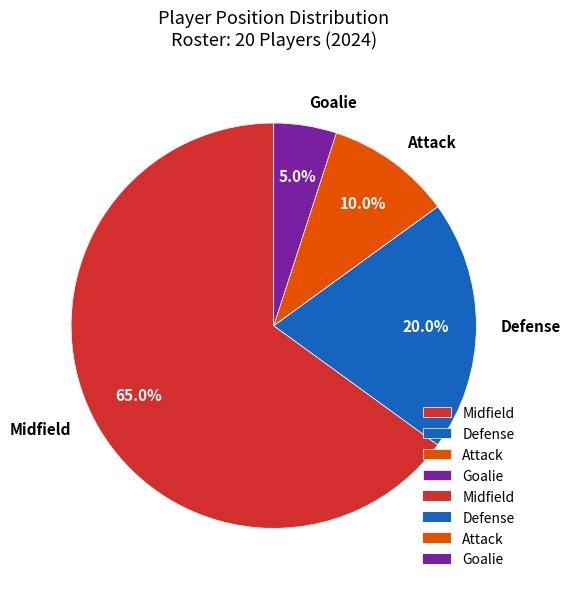

Approximately how many times larger is the value at Defense compared to Attack?

2.0